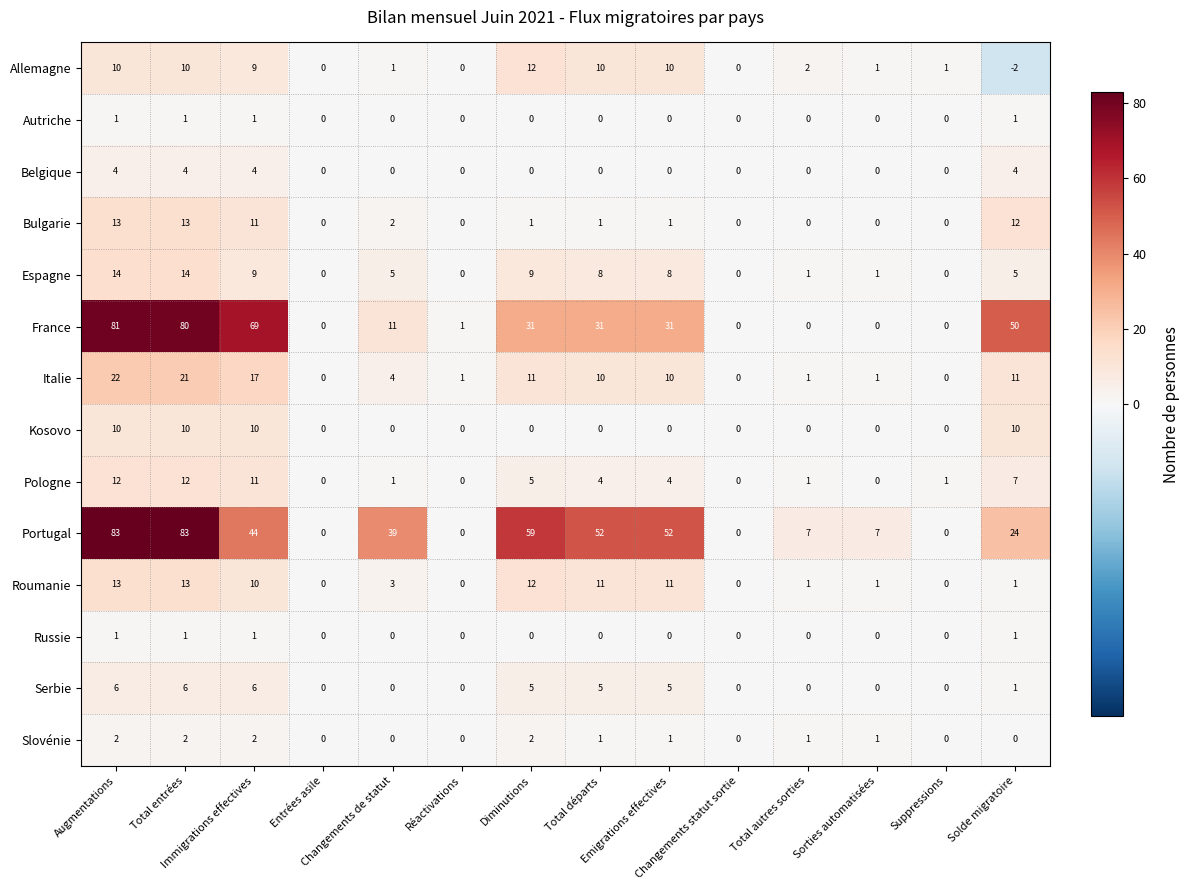

Count the Kosovo values in the range 0 to 10.

14